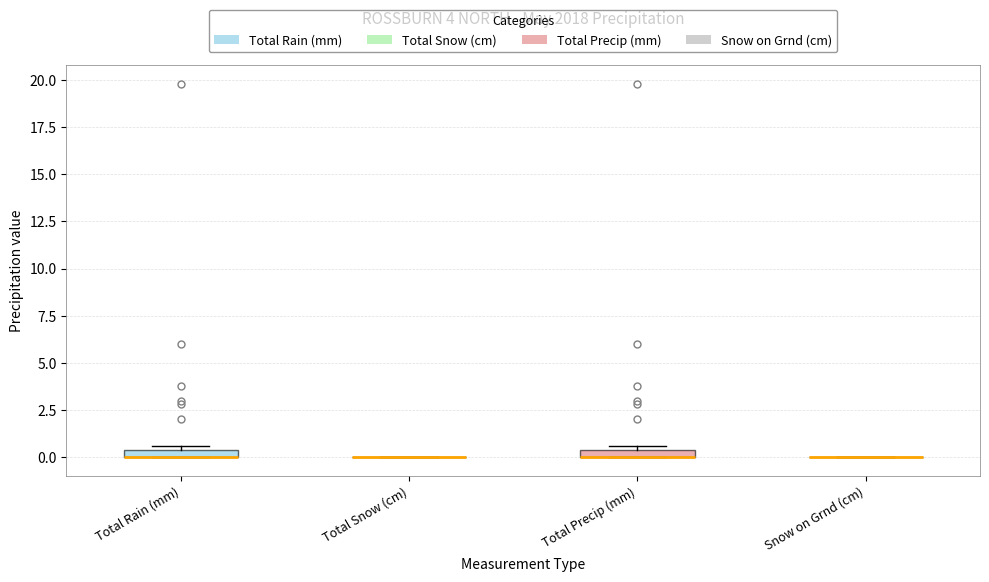

Where is the upper edge of the box for Total Precip (mm) on the y-axis? The values are not printed on the chart, so give them approximately, as read against the axis.

0.5